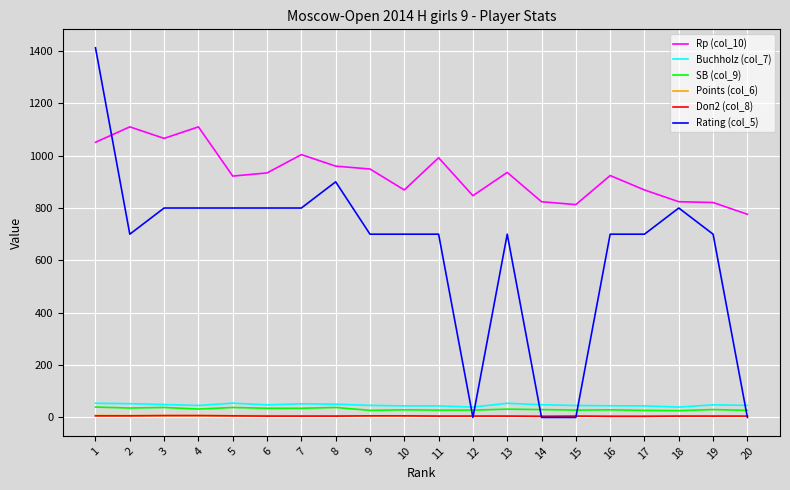

What are all the series names shown in the legend?

Rp (col_10), Buchholz (col_7), SB (col_9), Points (col_6), Doп2 (col_8), Rating (col_5)